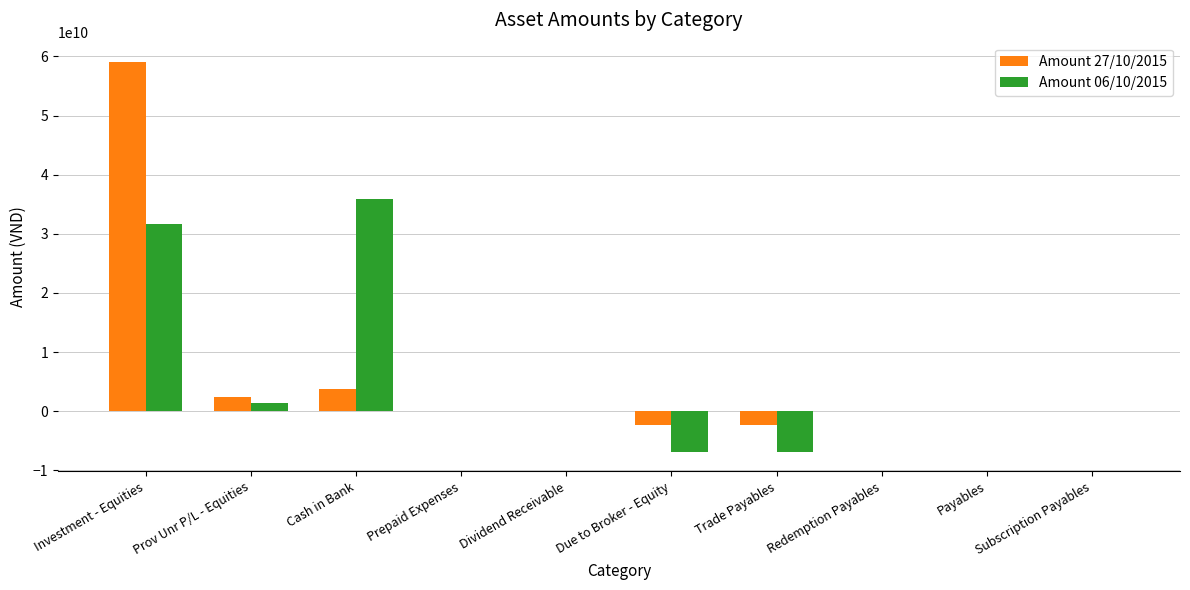

Does the chart contain stacked bars?

No